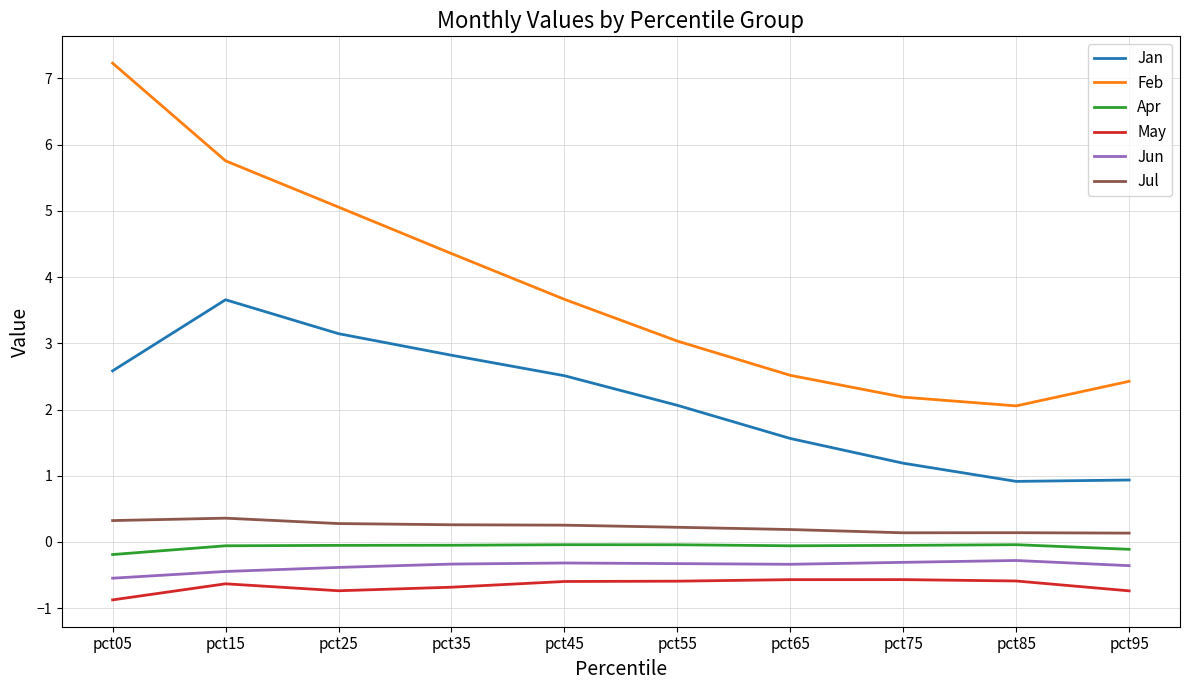

The Jul series shows 0.3 at pct35. True or false?

True